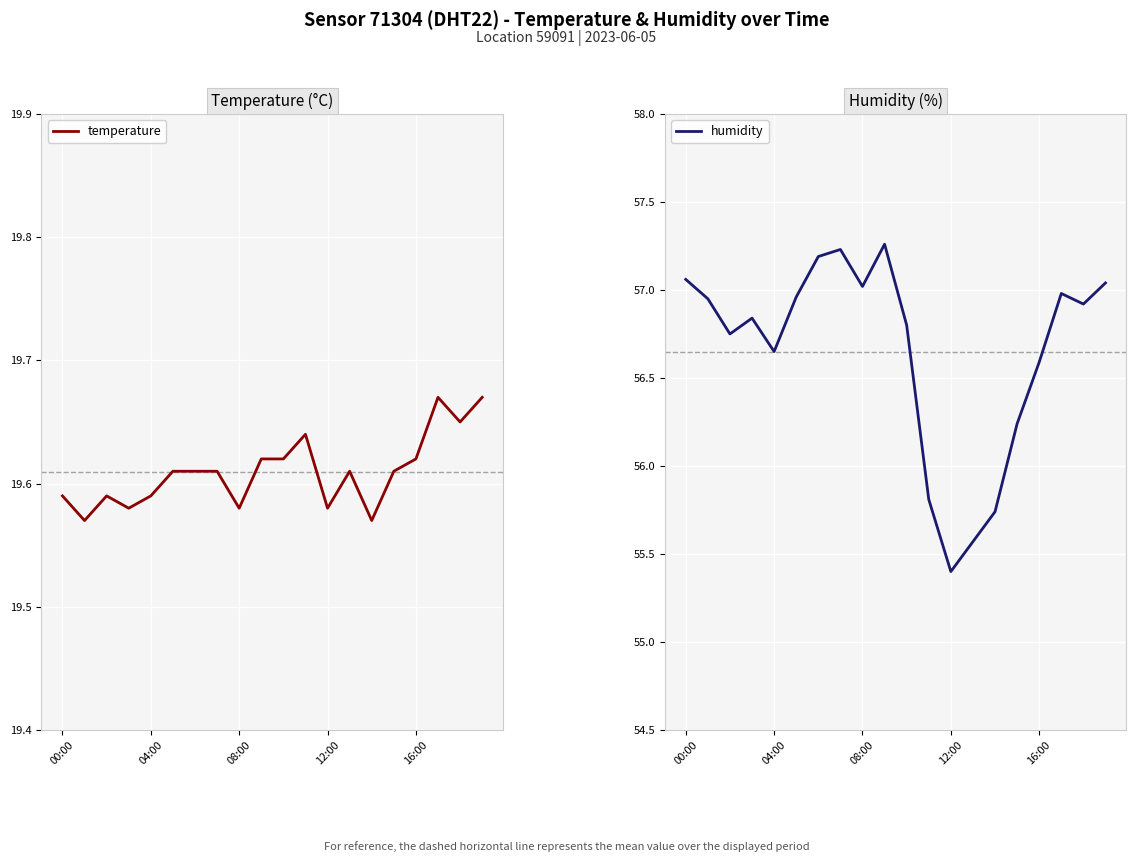

At which label does humidity first exceed 56?

00:00